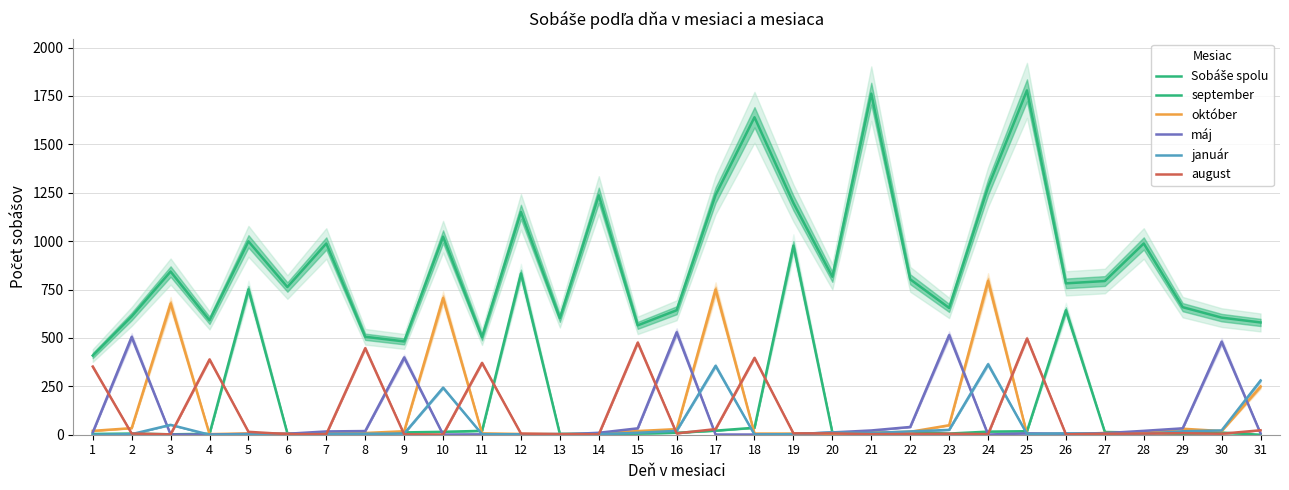

At which label is Sobáše spolu closest to 1094?

12